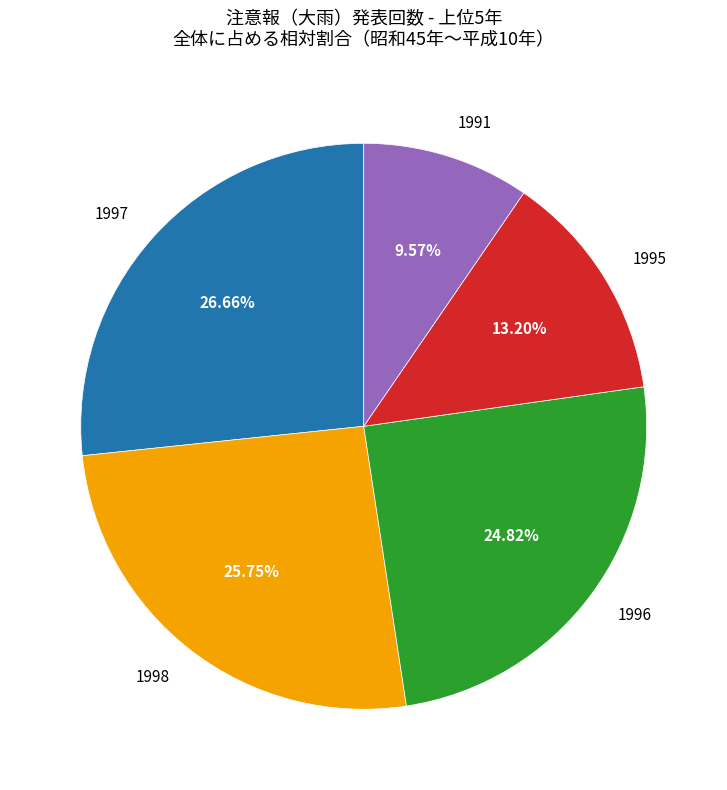

Which category has the smallest portion of the pie?

1991